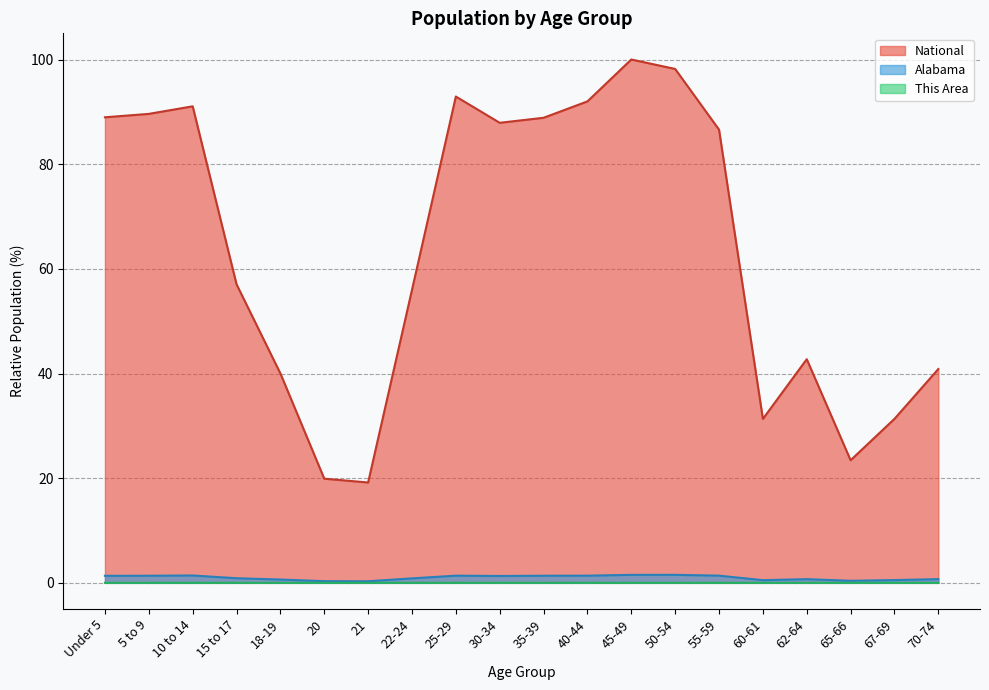

What is the total value across all series at 18-19?

40.6